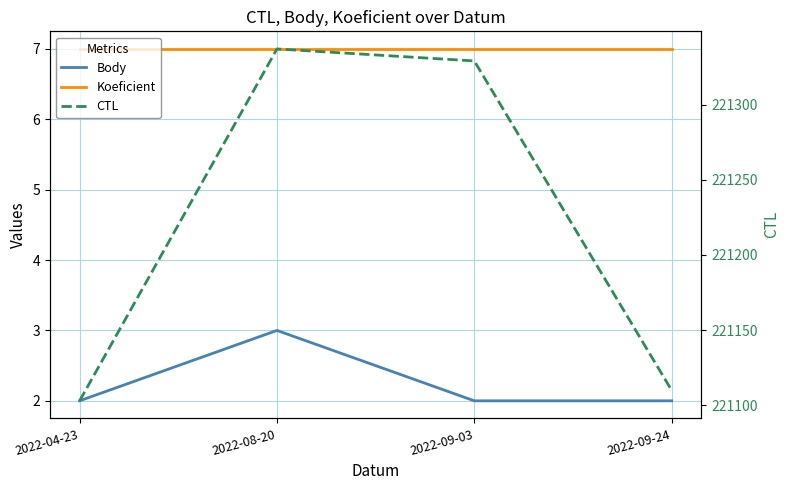

True or false: Body has a value of 1 at 2022-08-20.

False